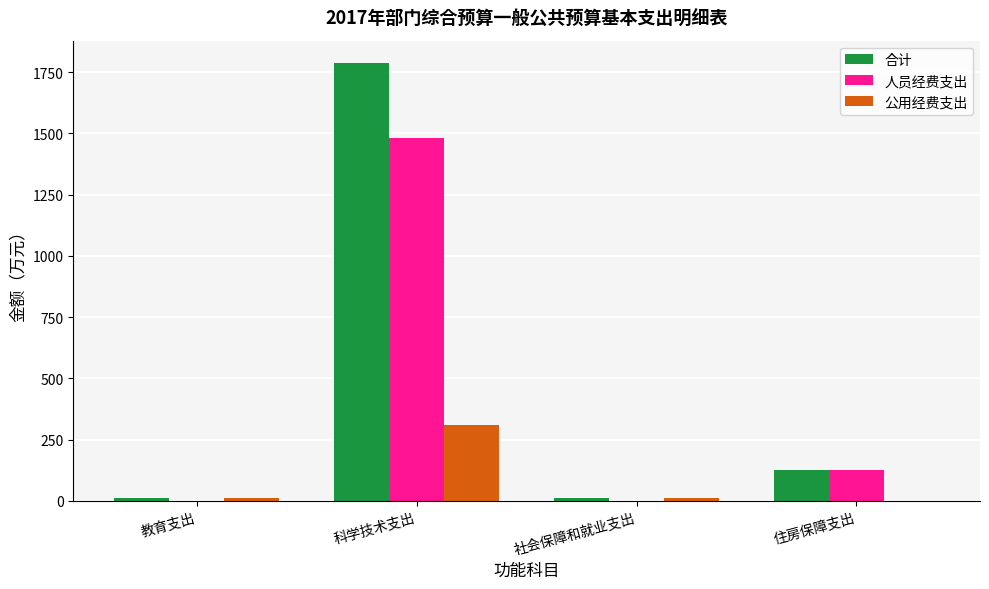

How many groups of bars are there?

4